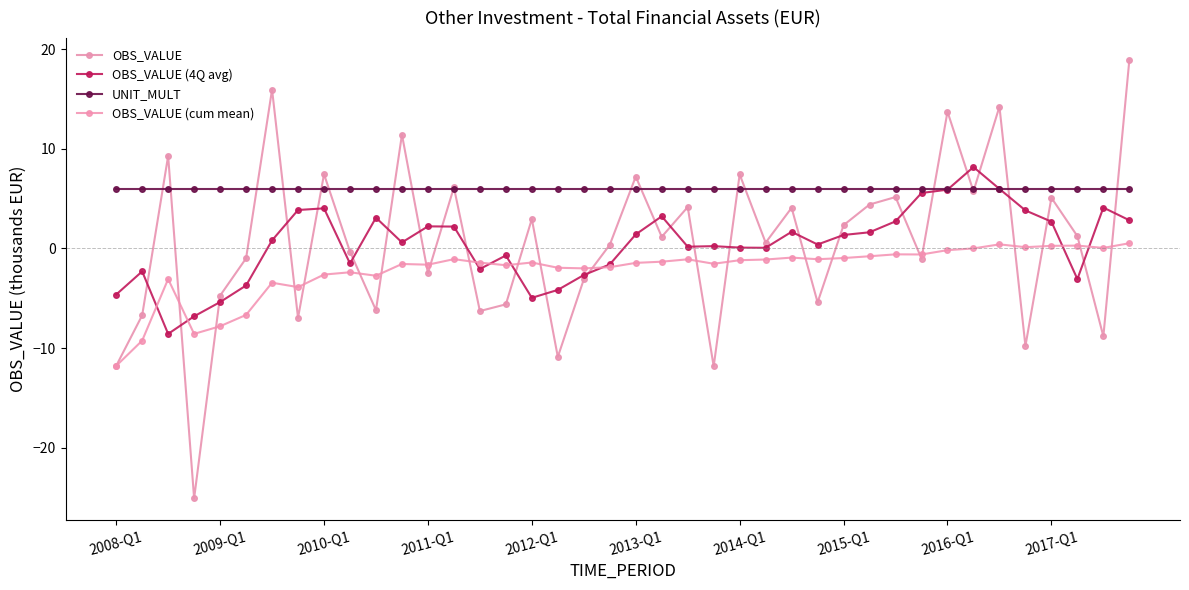

What is the greatest value displayed?

18.9